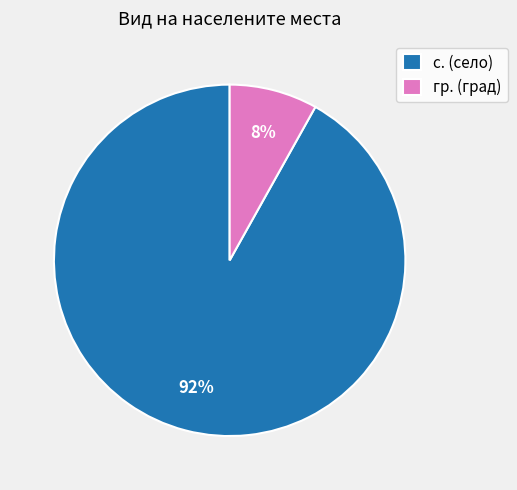

Which slice is the largest?

с.